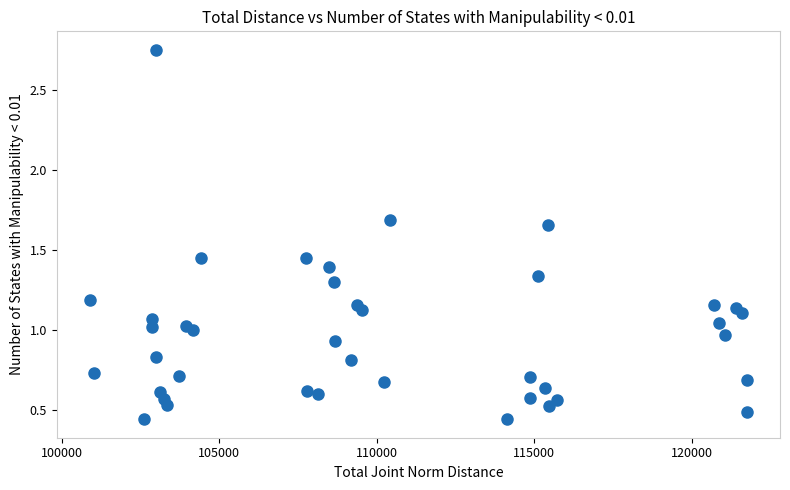

What is the range of Y values (max minus min)?

2.3